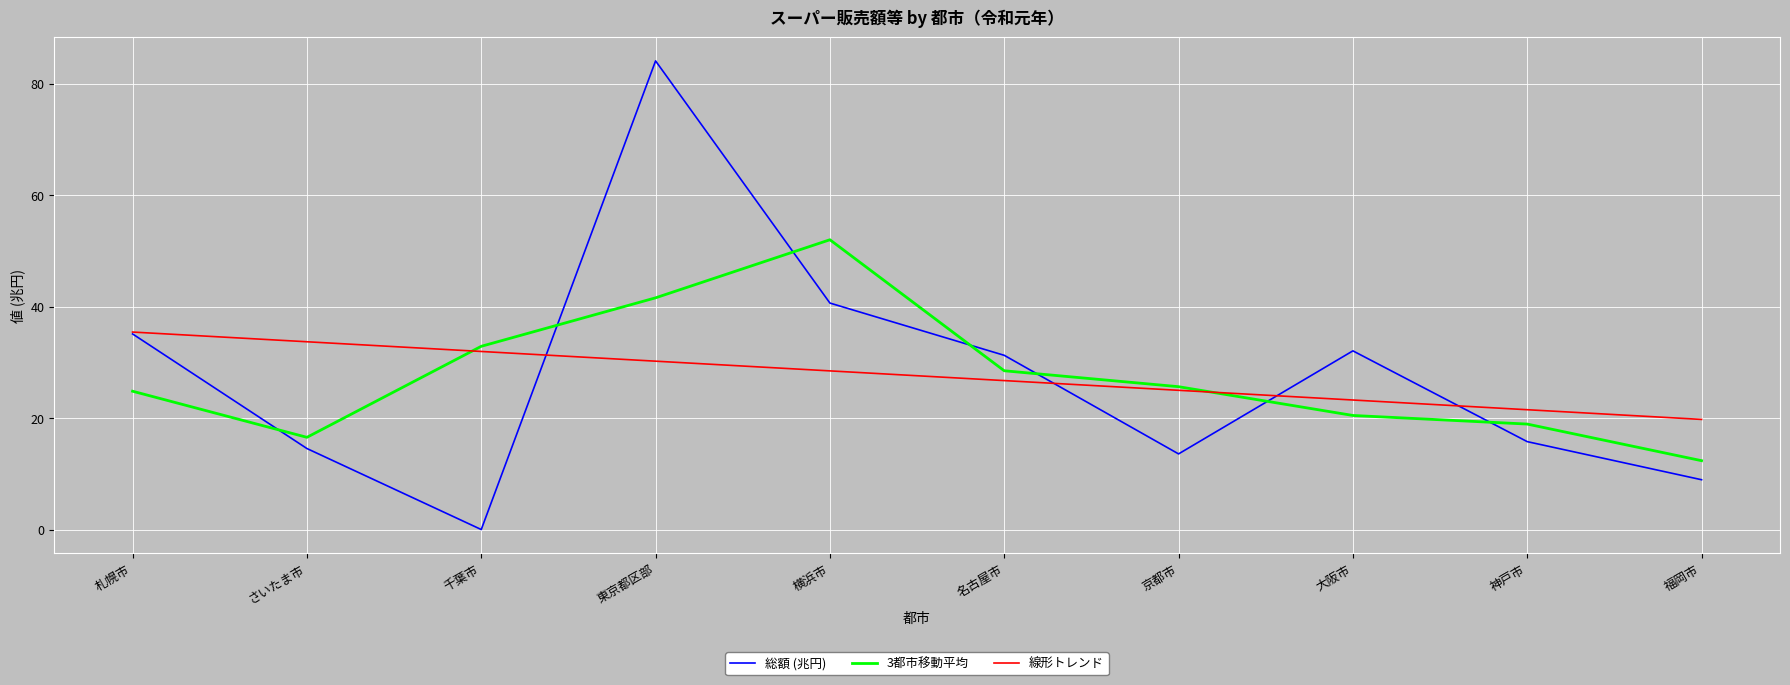

Which category has the highest value in the 3都市移動平均 series?

横浜市